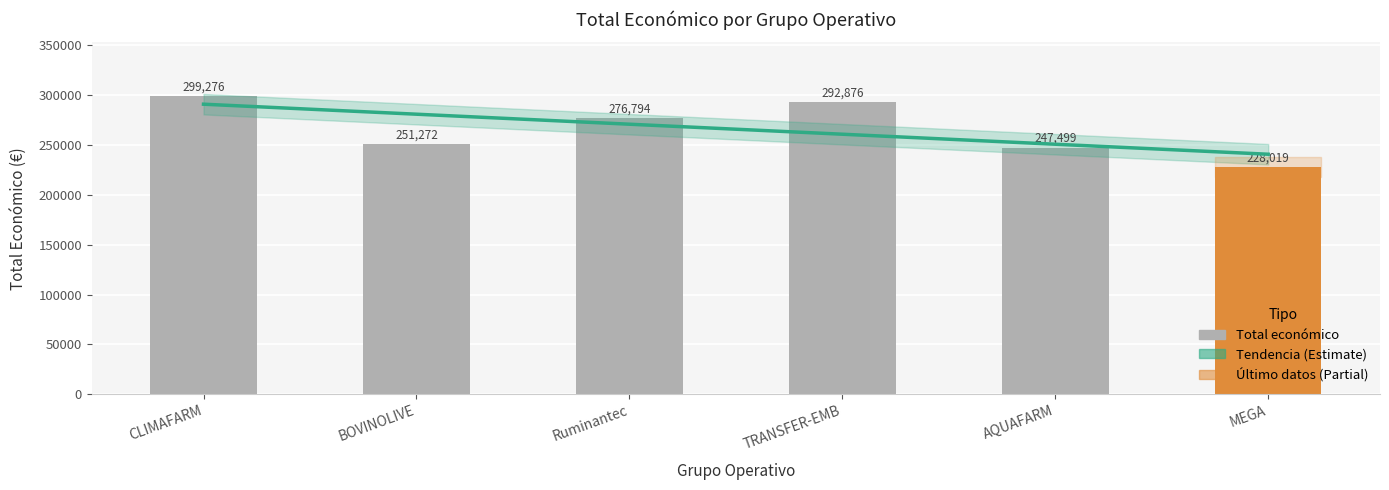

What is the label of the 4th bar from the left?

TRANSFER-EMB